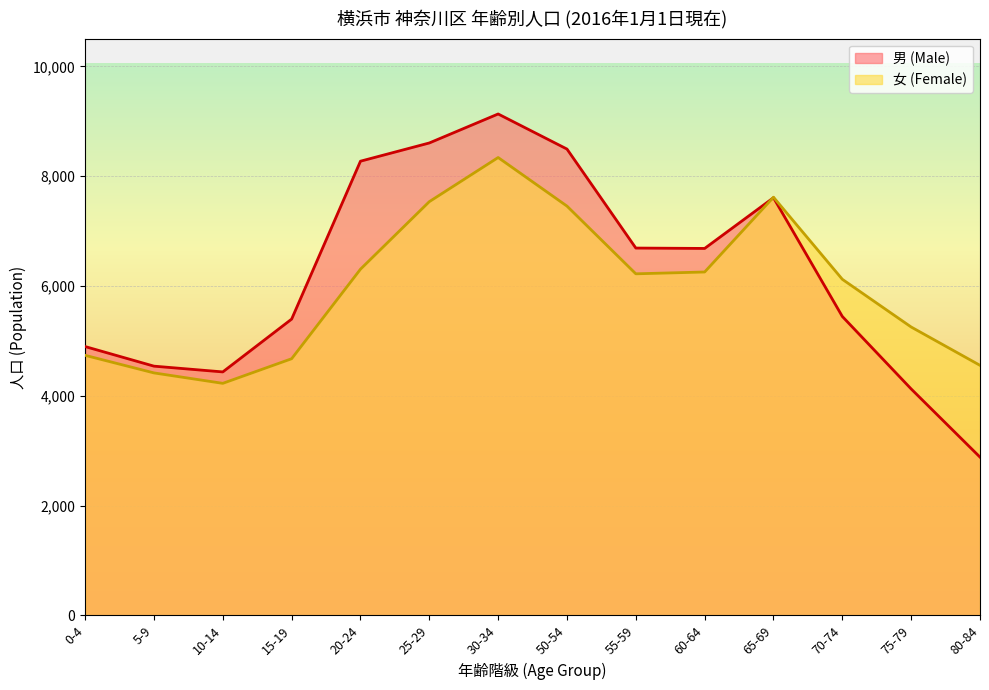

List the series in order of their overall mean, lowest first.

女 (Female), 男 (Male)